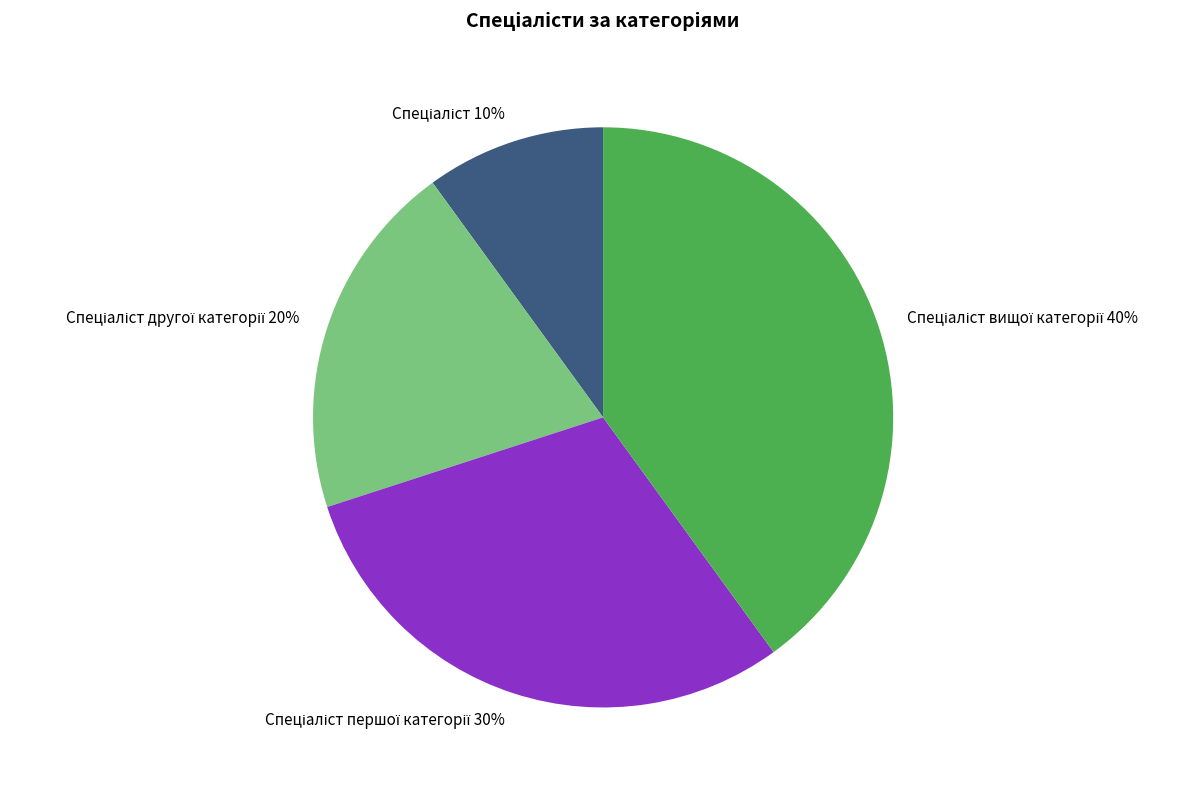

Does any single category account for the majority?

No